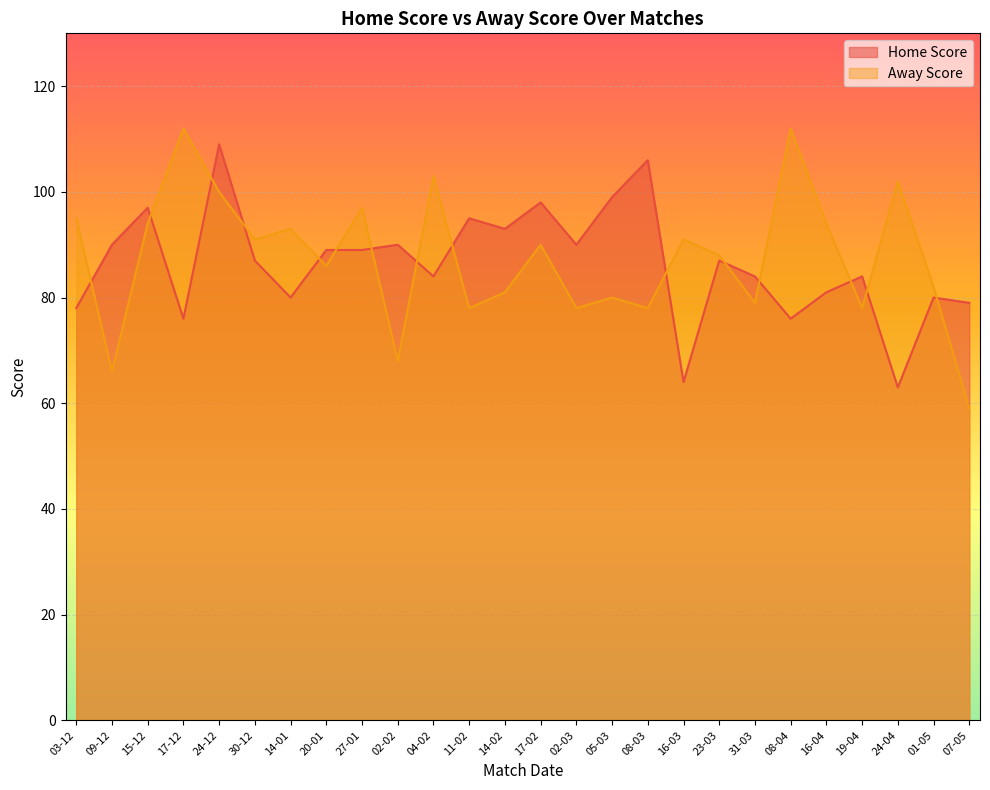

After their last crossing, which series has the higher values: Away Score or Home Score?

Home Score